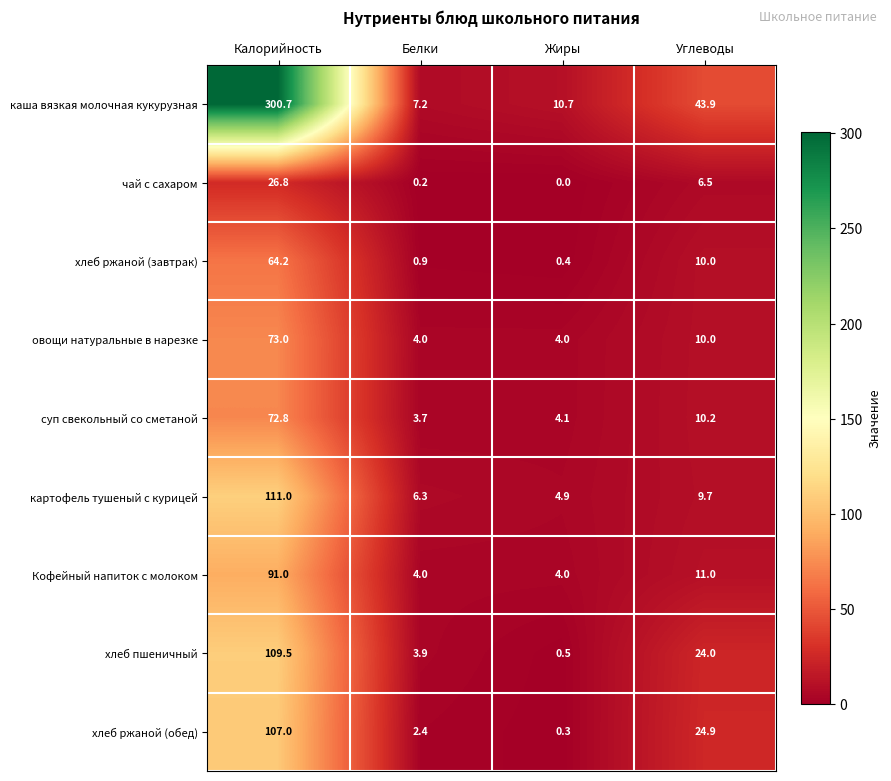

Between Калорийность and Белки, which series saw the biggest shift?

каша вязкая молочная кукурузная